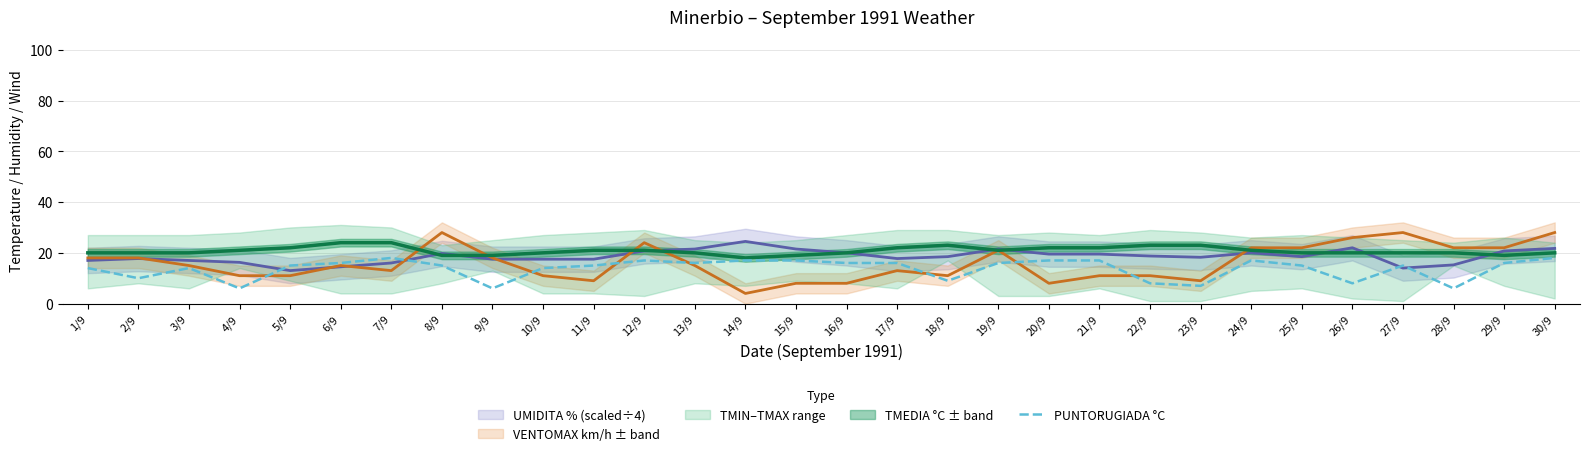

Between 16/9 and 20/9, which is larger?

20/9